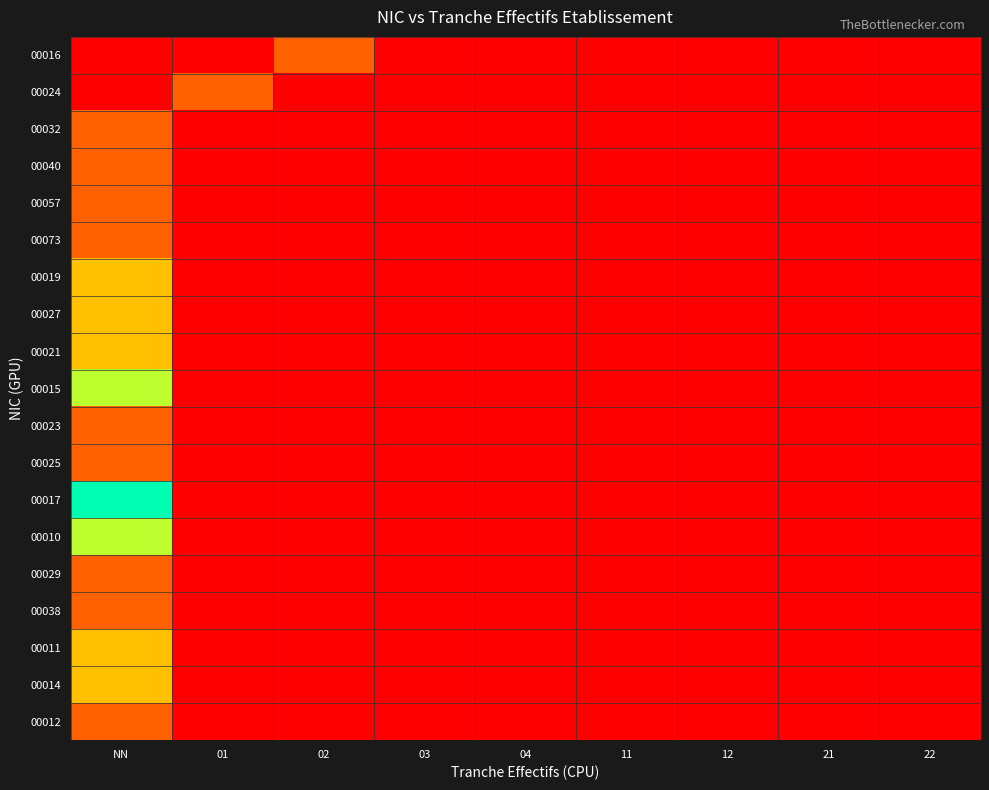

Which series has the largest total across all categories?

00017